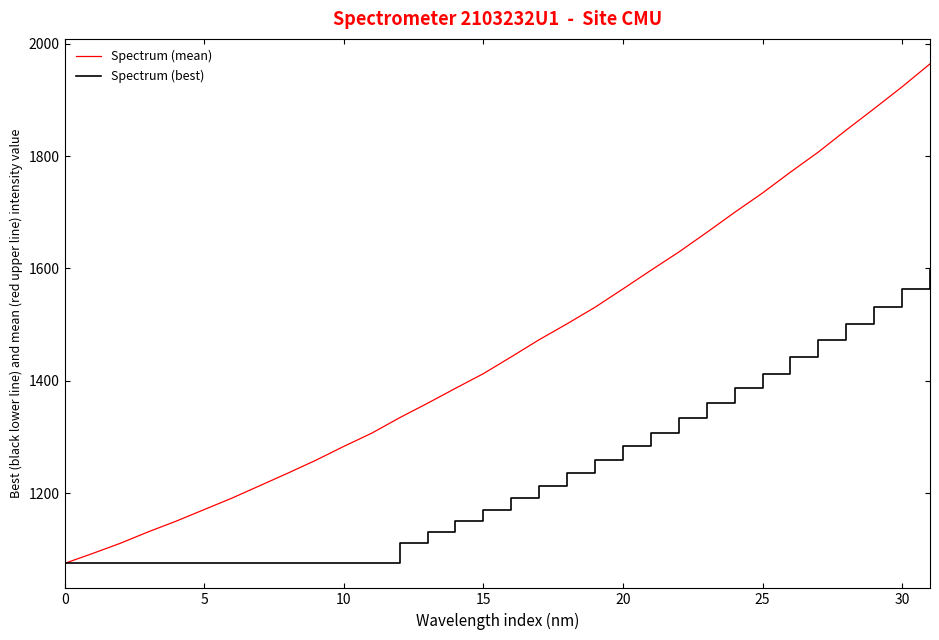

List the series in order of their peak value, highest first.

Spectrum (mean), Spectrum (best)